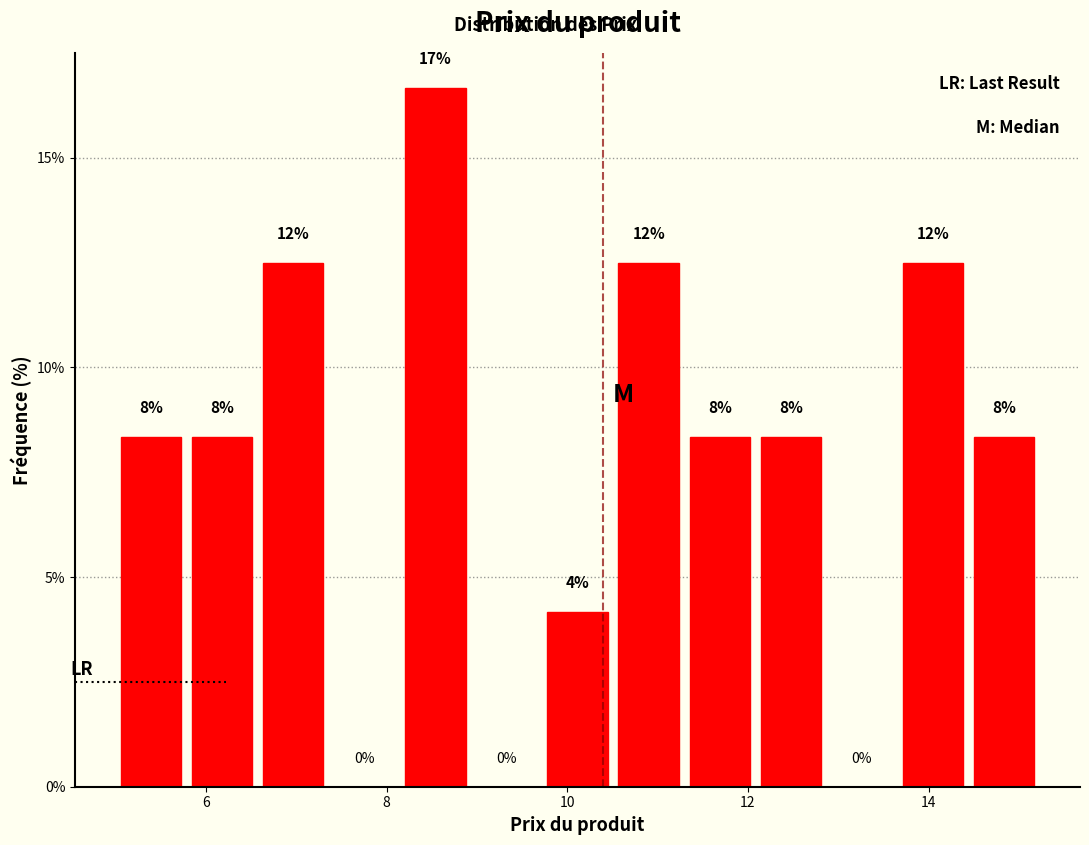

Read against the x-axis, roughly where is the centre of the tallest bar?

8.6